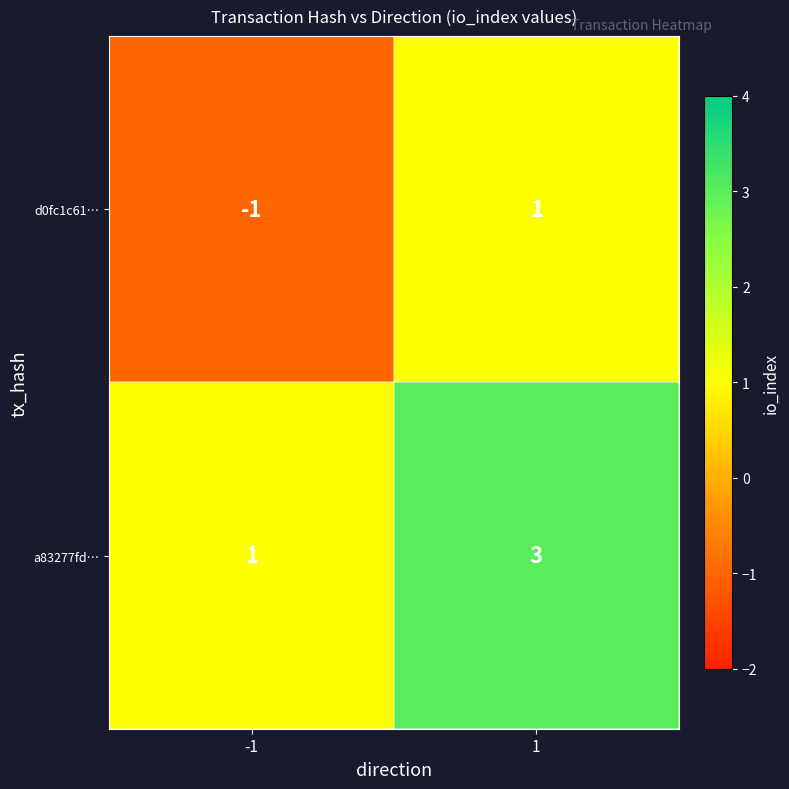

The value of a83277fd… at 1 is 3. True or false?

True